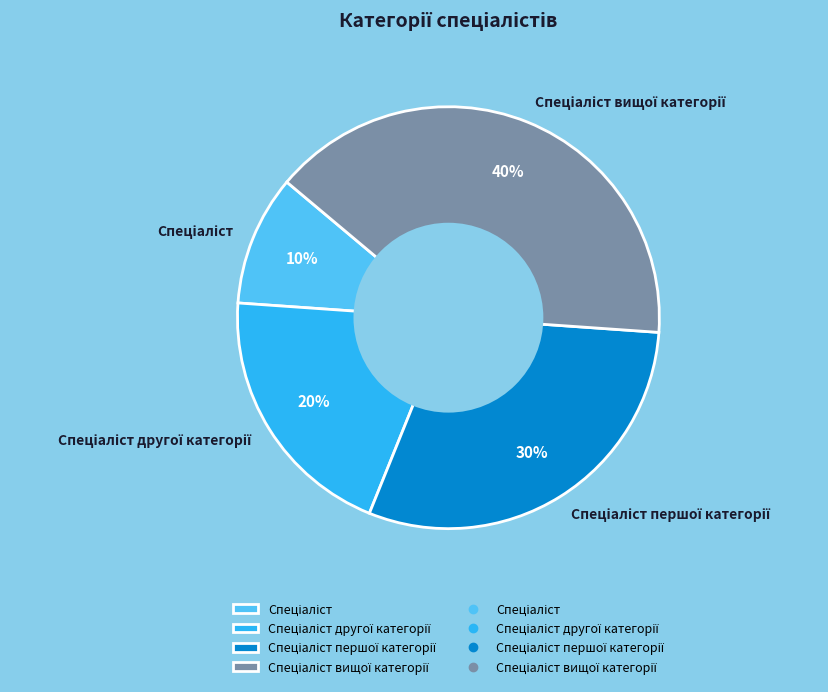

To the nearest percent, what is the average slice percentage?

25%